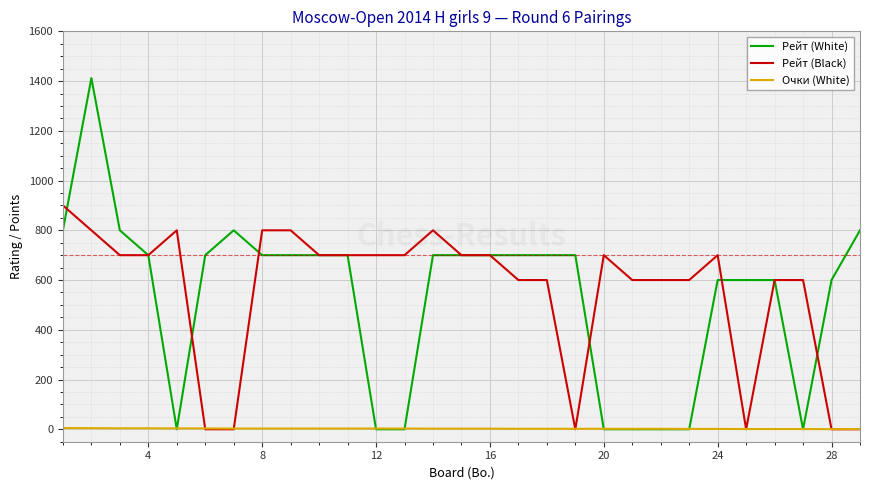

What is the greatest value displayed?

1412.0